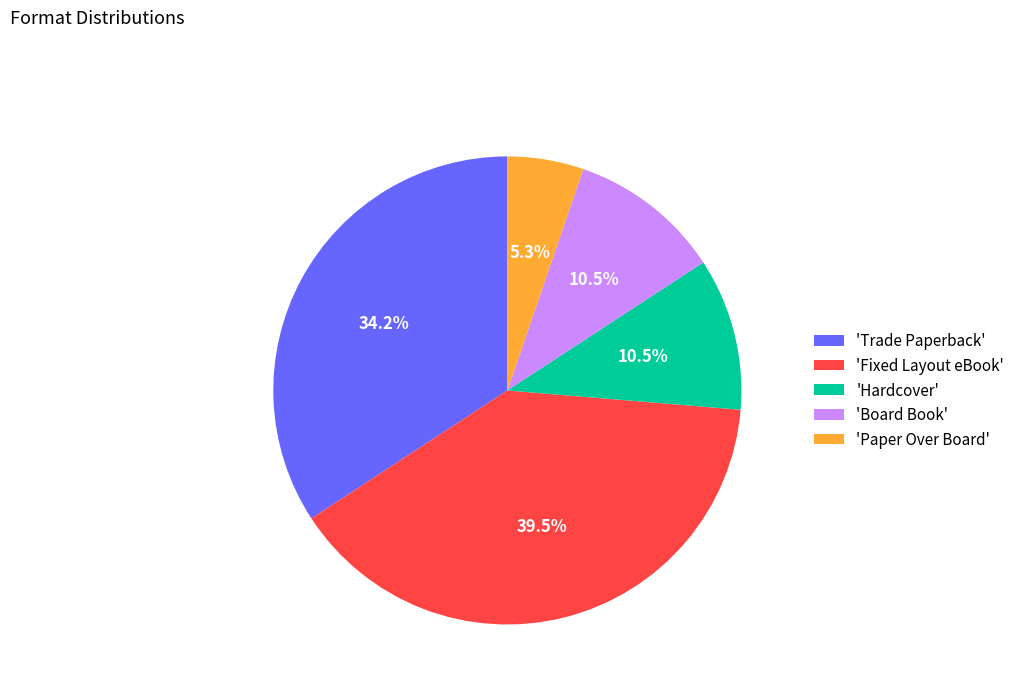

To the nearest percent, what is the average slice percentage?

20%